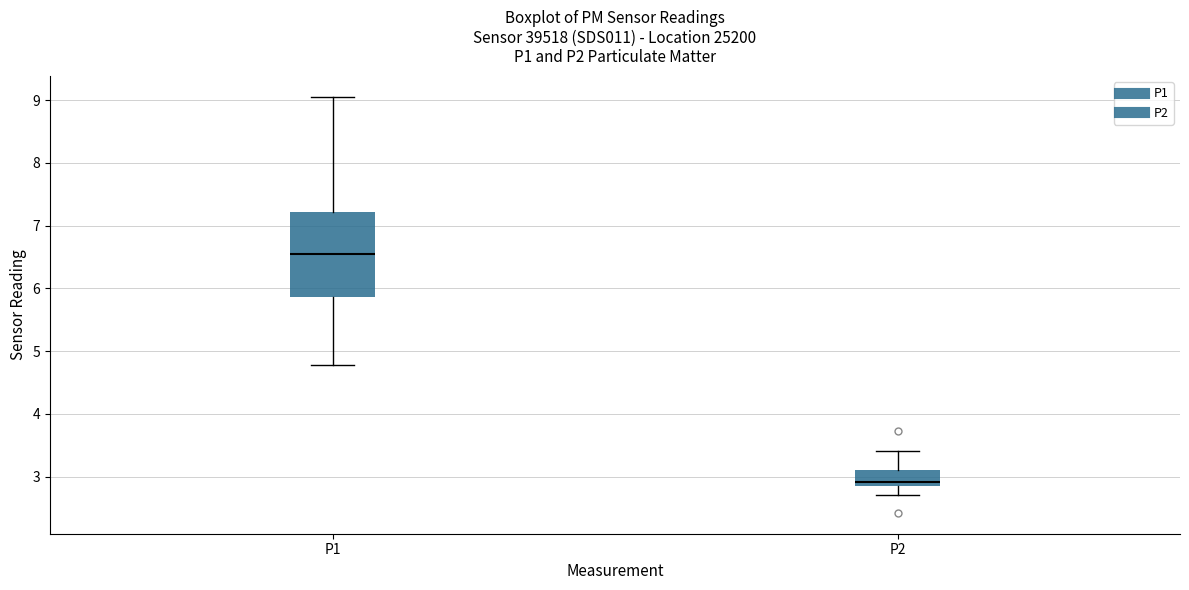

Which box is the tallest, from its lower edge to its upper edge?

P1